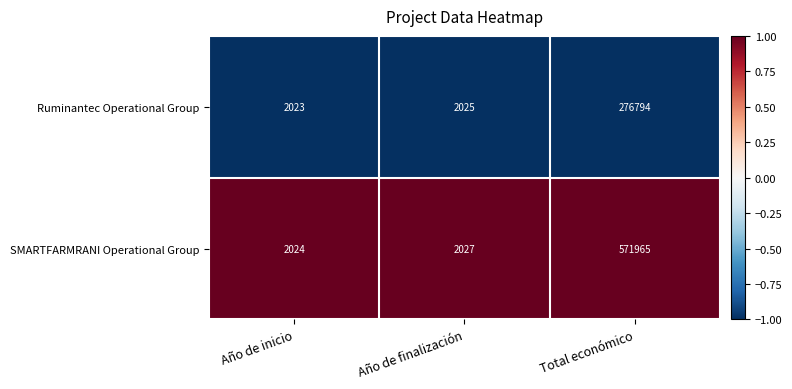

Rank the series by their average value, from highest to lowest.

SMARTFARMRANI Operational Group, Ruminantec Operational Group